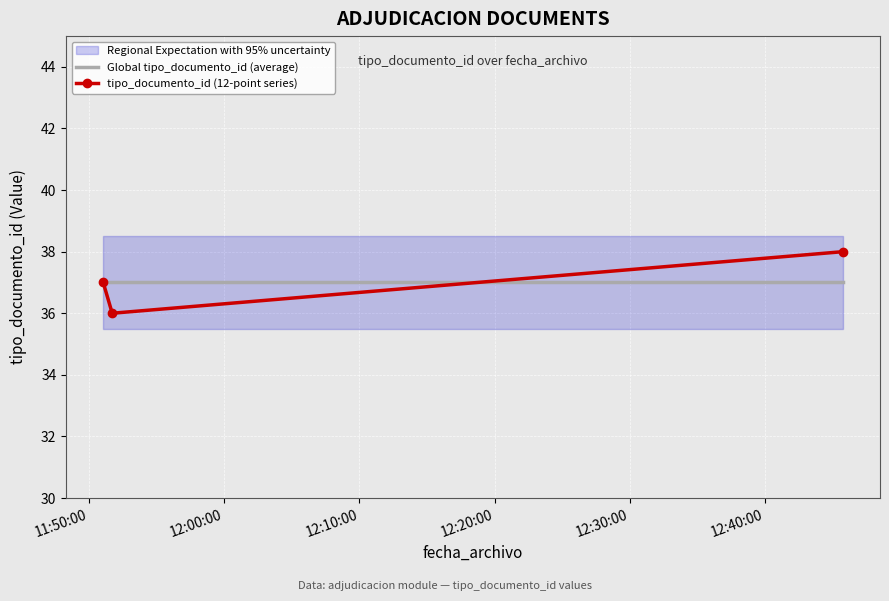

At how many categories does at least one series exceed 37?

1